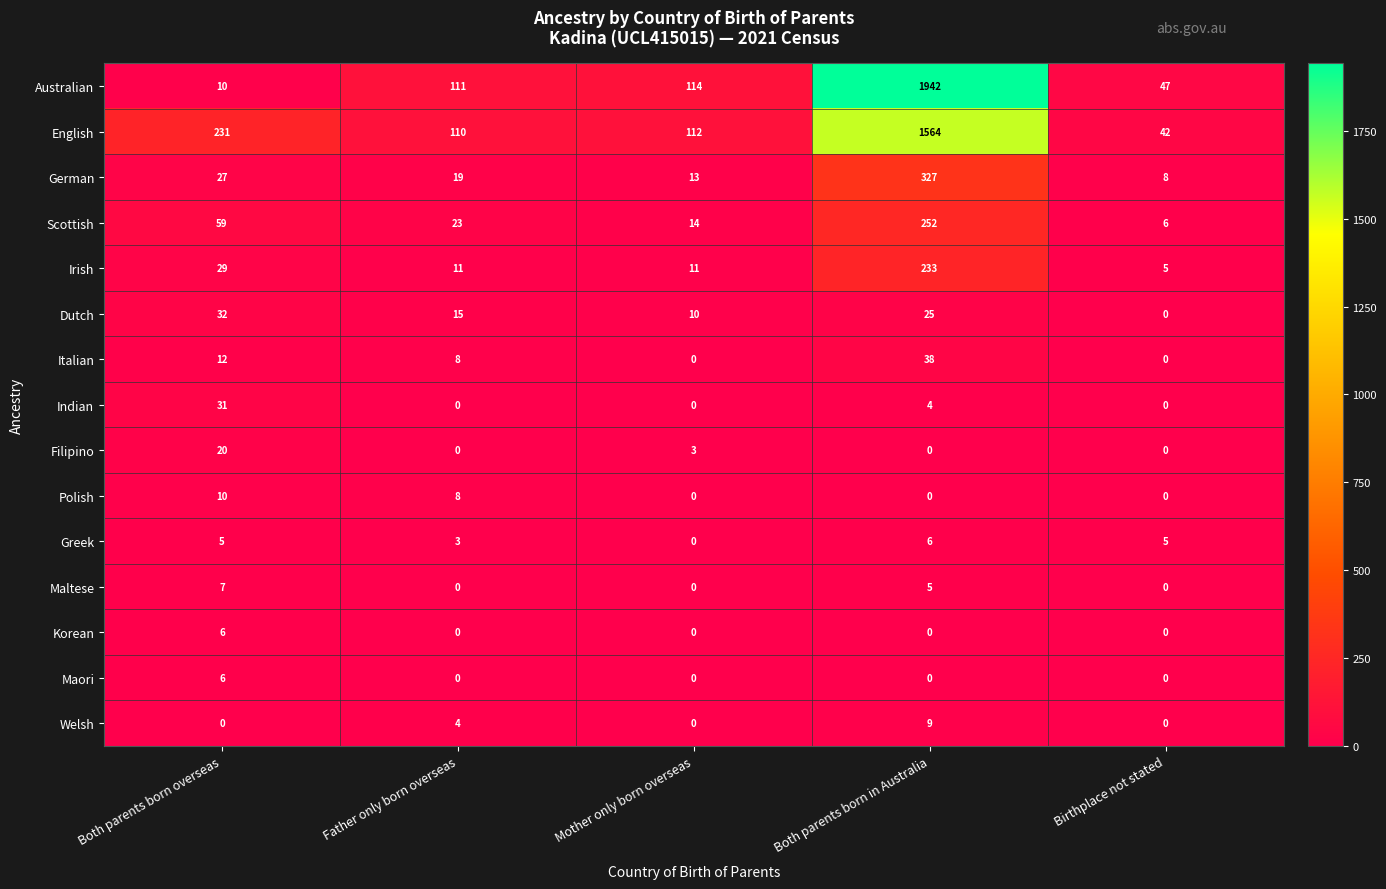

What is the difference between the maximum and minimum values in the Polish series?

10